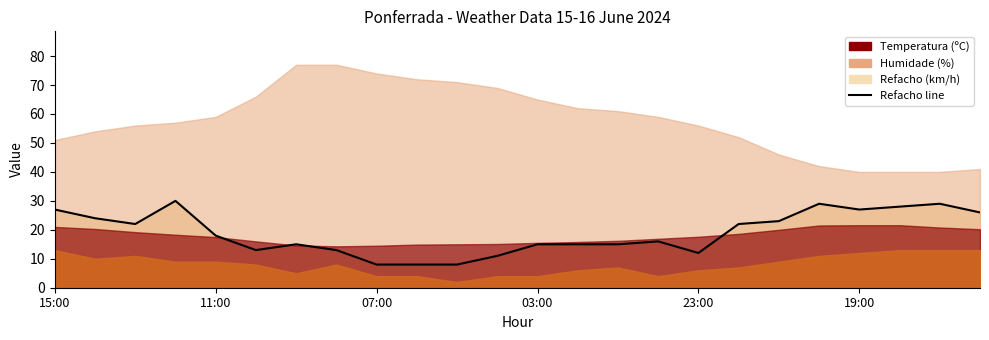

Does the chart have visible grid lines?

No